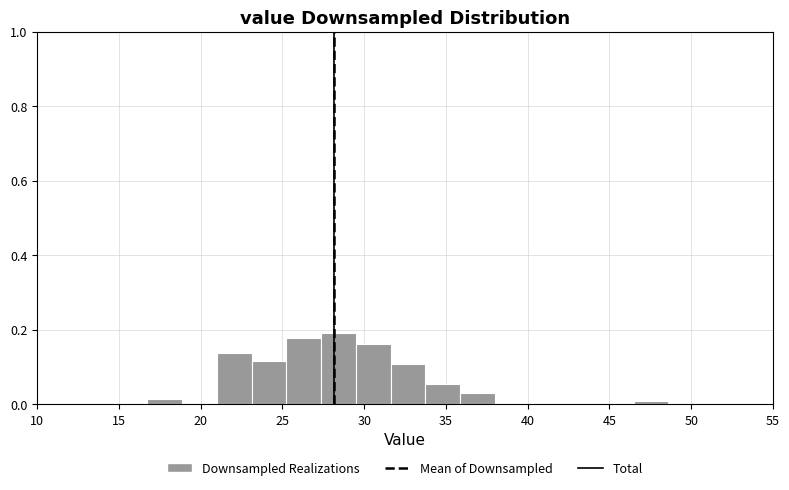

Reading left to right, list every bar in this chart as the range it spans on the x-axis followed by its height. Neither the bar edges nor the heights are printed on the chart, so give them approximately, as read against the axes.

17.0 to 19.0: under 0.02
19.0 to 21.0: 0
21.0 to 23.0: 0.14
23.0 to 25.0: 0.12
25.0 to 27.5: 0.18
27.5 to 29.5: 0.20
29.5 to 31.5: 0.16
31.5 to 33.5: 0.10
33.5 to 36.0: 0.06
36.0 to 38.0: 0.04
38.0 to 40.0: 0
40.0 to 42.0: 0
42.0 to 44.5: 0
44.5 to 46.5: 0
46.5 to 48.5: under 0.02